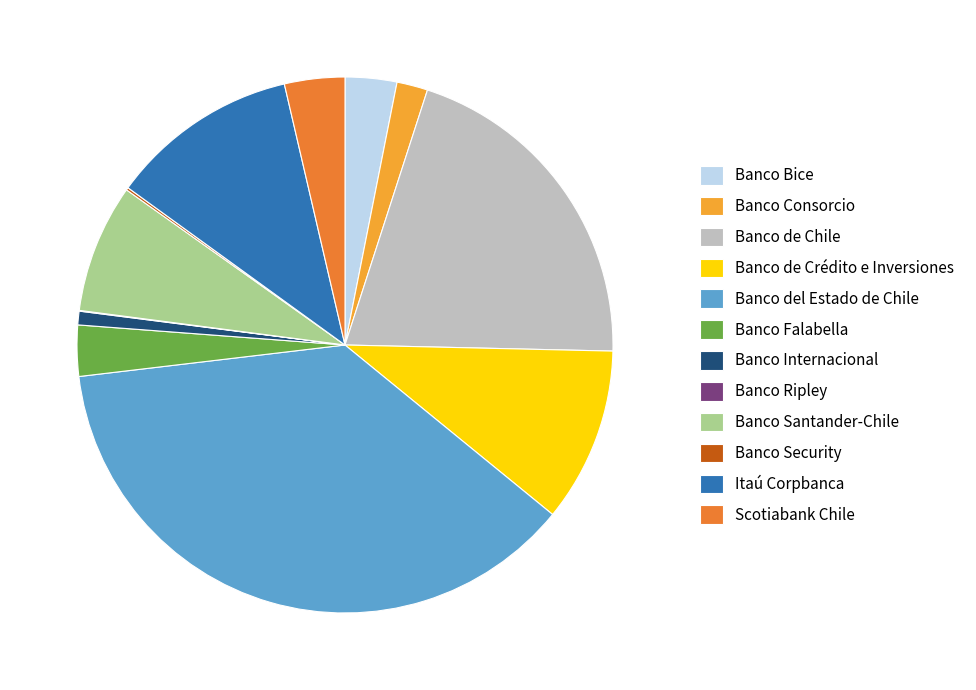

Do Banco Internacional and Banco de Crédito e Inversiones together represent more than half of the pie?

No